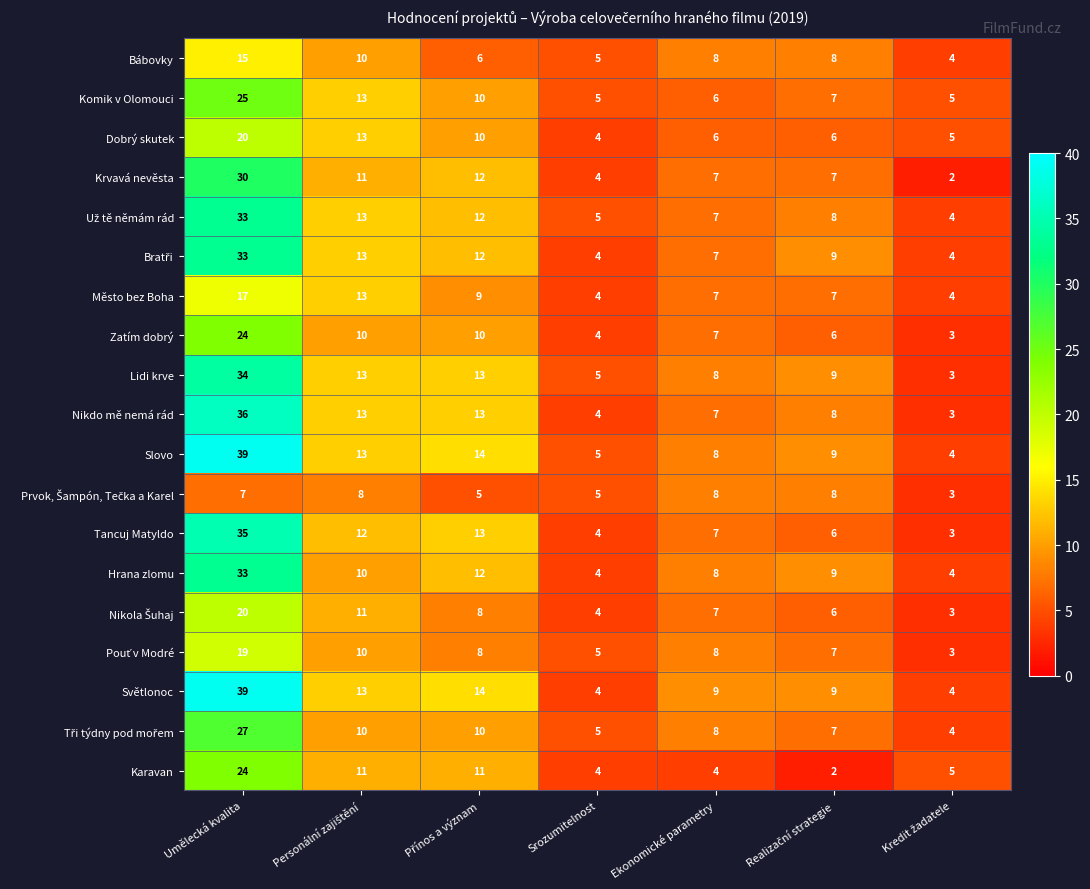

At which category is the sum across all series the highest?

Umělecká kvalita